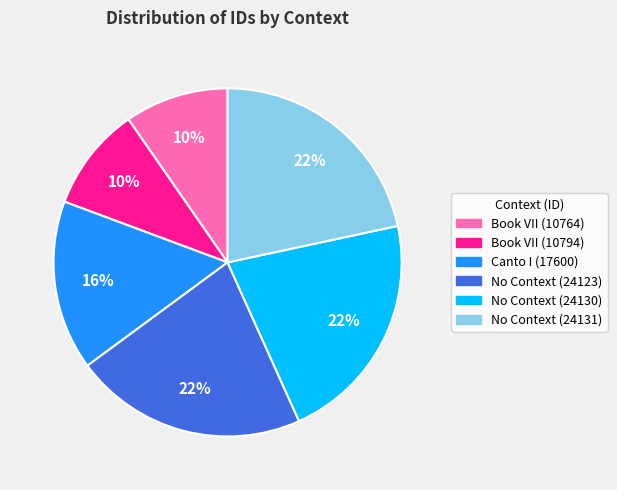

True or false: Book VII (10794) accounts for 10% of the total.

True